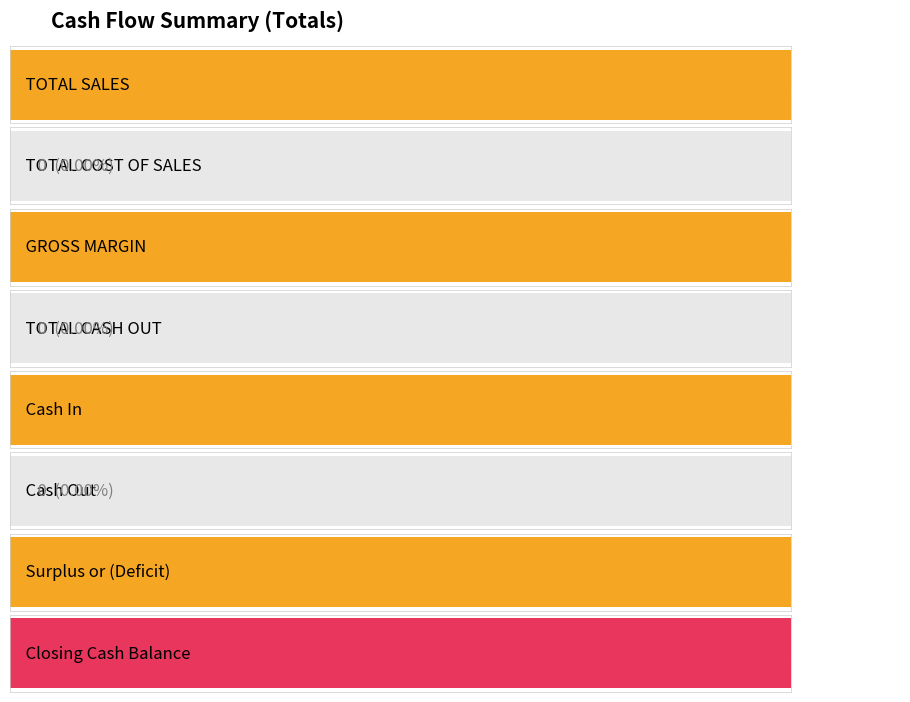

What is the maximum value shown in the chart?

12